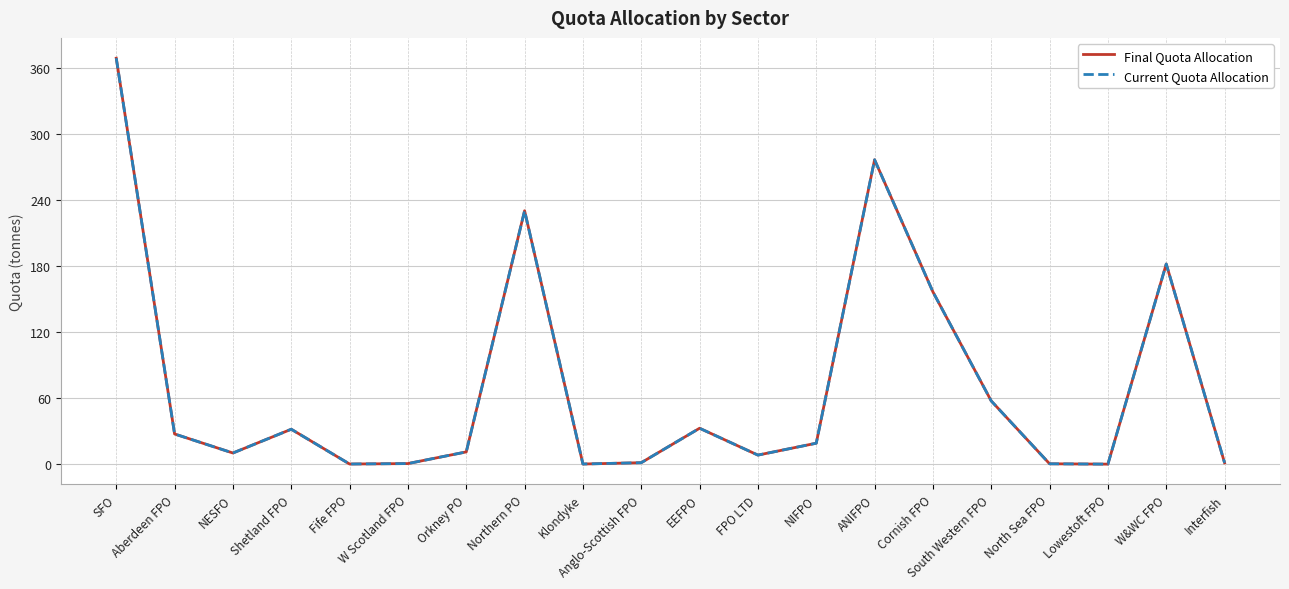

At which label is Current Quota Allocation closest to 184?

W&WC FPO